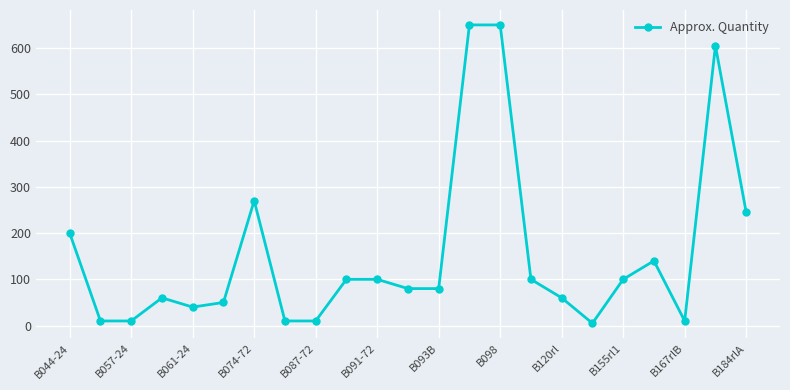

Reading left to right, extract all data points from this chart.

200	10	10	60	40	50	270	10	10	100	100	80	80	650	650	100	60	5	100	140	10	605	245